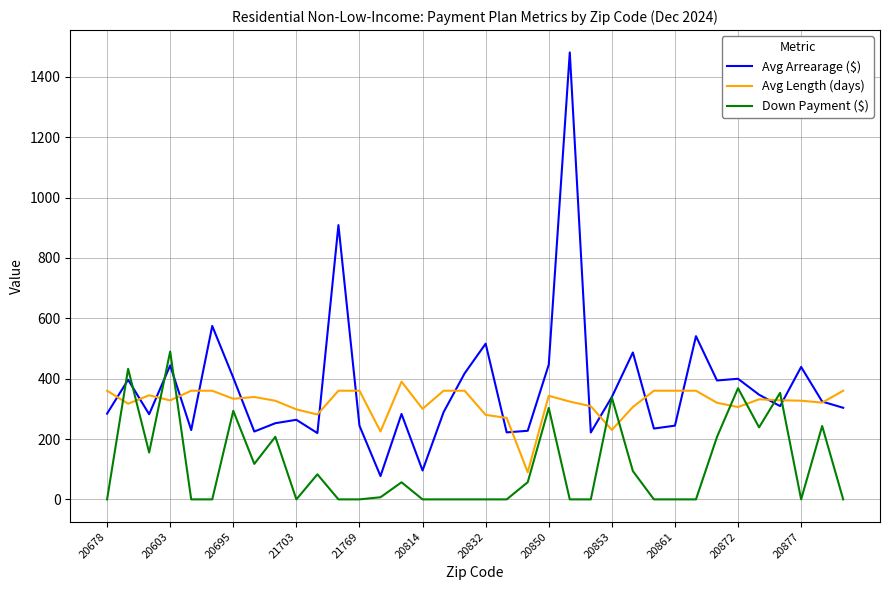

Which series ends up on top after the final intersection of Down Payment ($) and Avg Arrearage ($)?

Avg Arrearage ($)